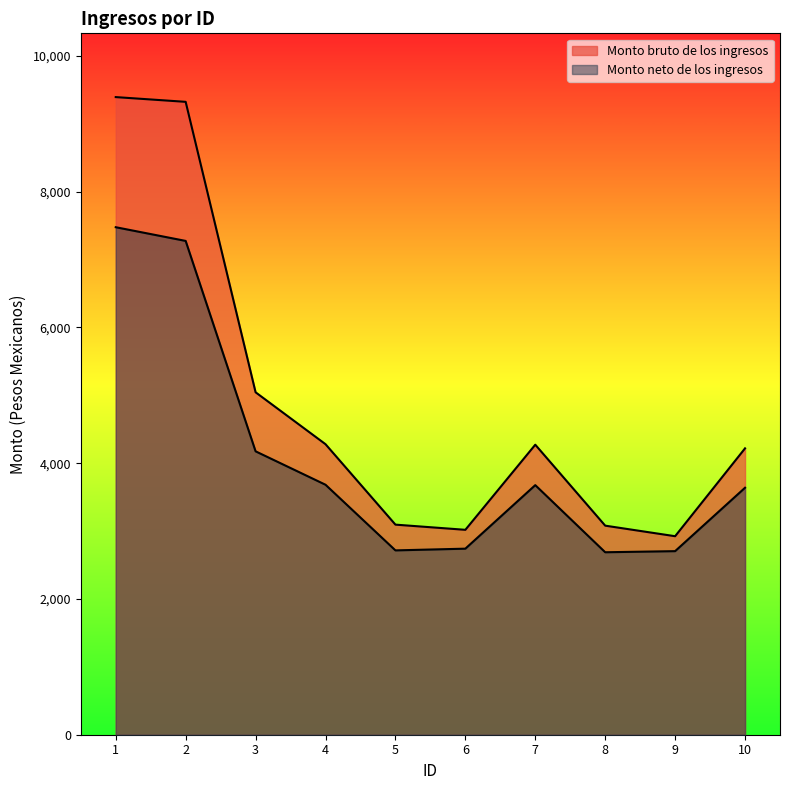

Where is Monto neto de los ingresos nearest to the value 5082?

3